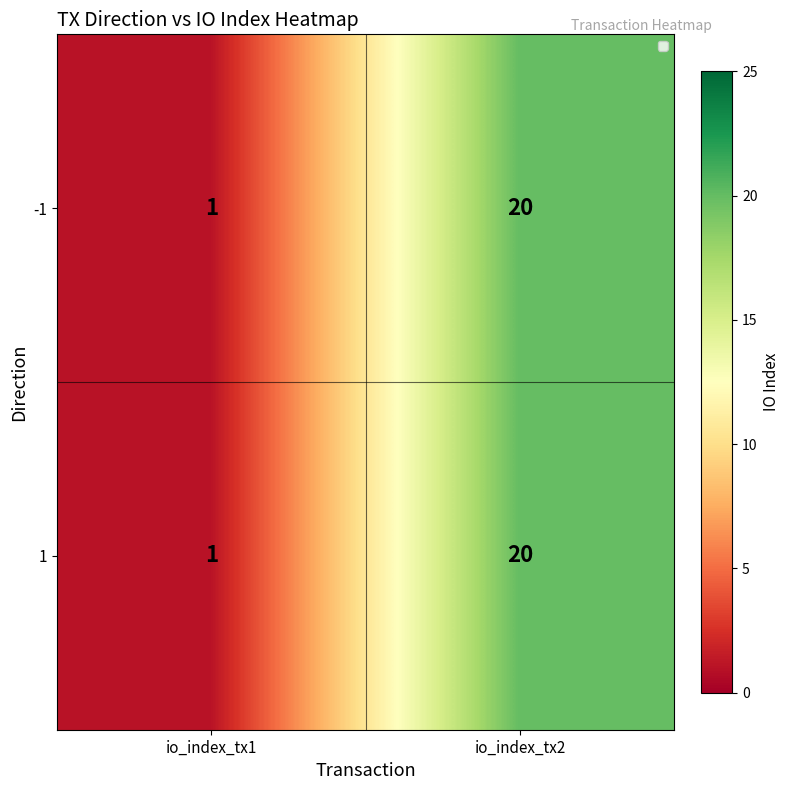

True or false: -1 has a value of 8 at io_index_tx2.

False